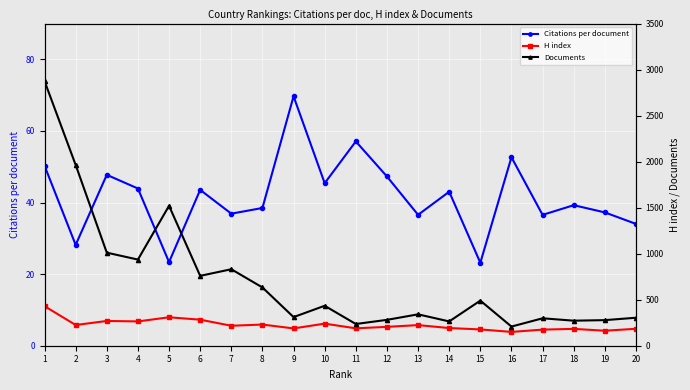

What is the sum of the H index values at 2 and 20?

409.0